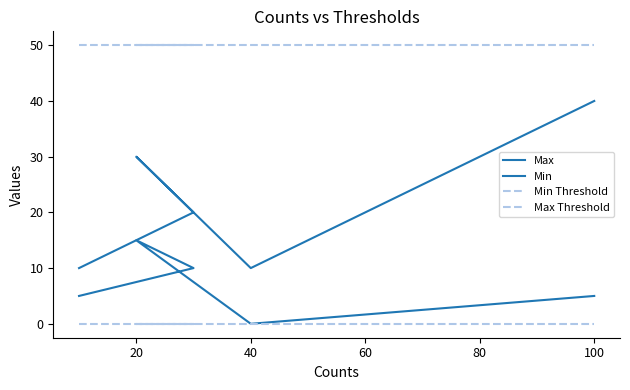

How many distinct data groups are displayed?

4